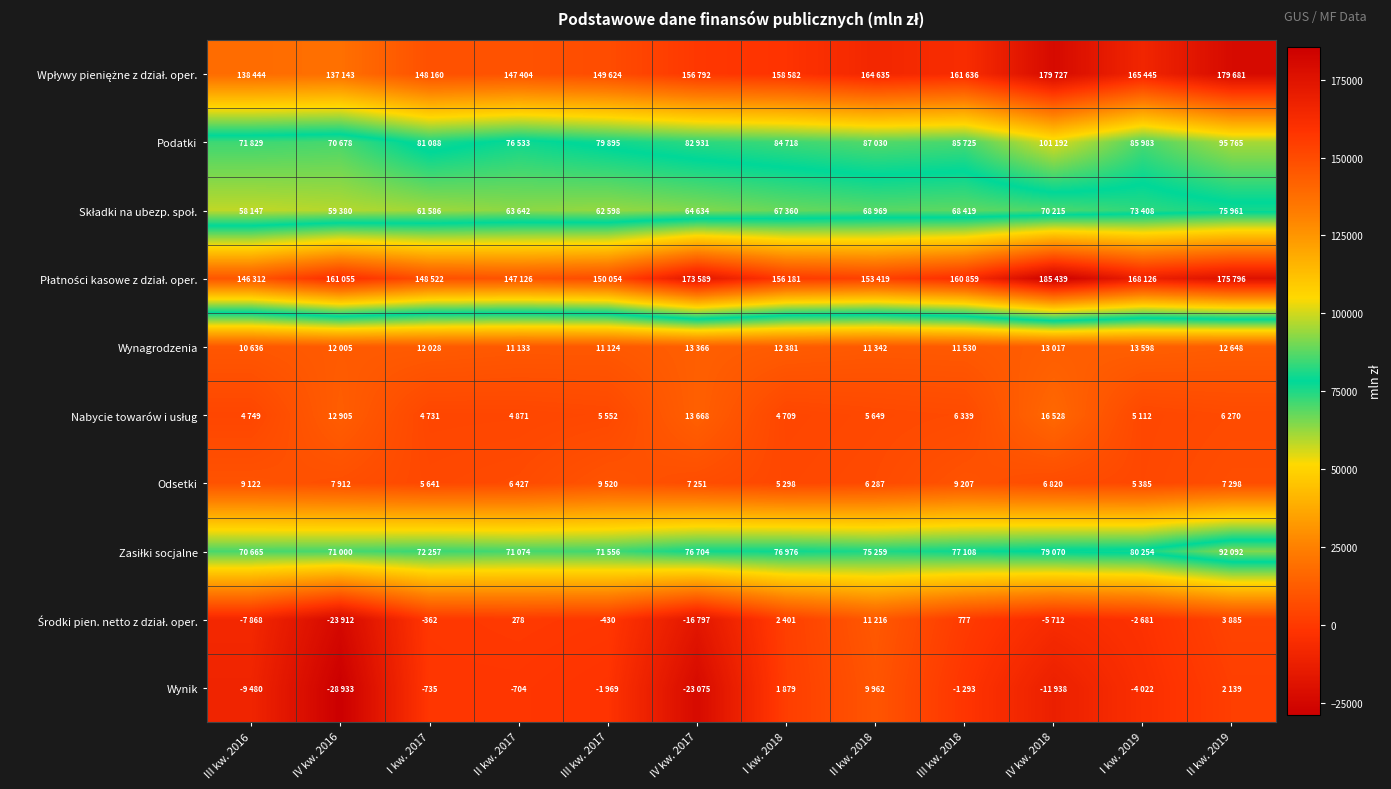

What is the difference between the Zasiłki socjalne values at I kw. 2018 and IV kw. 2017?

272